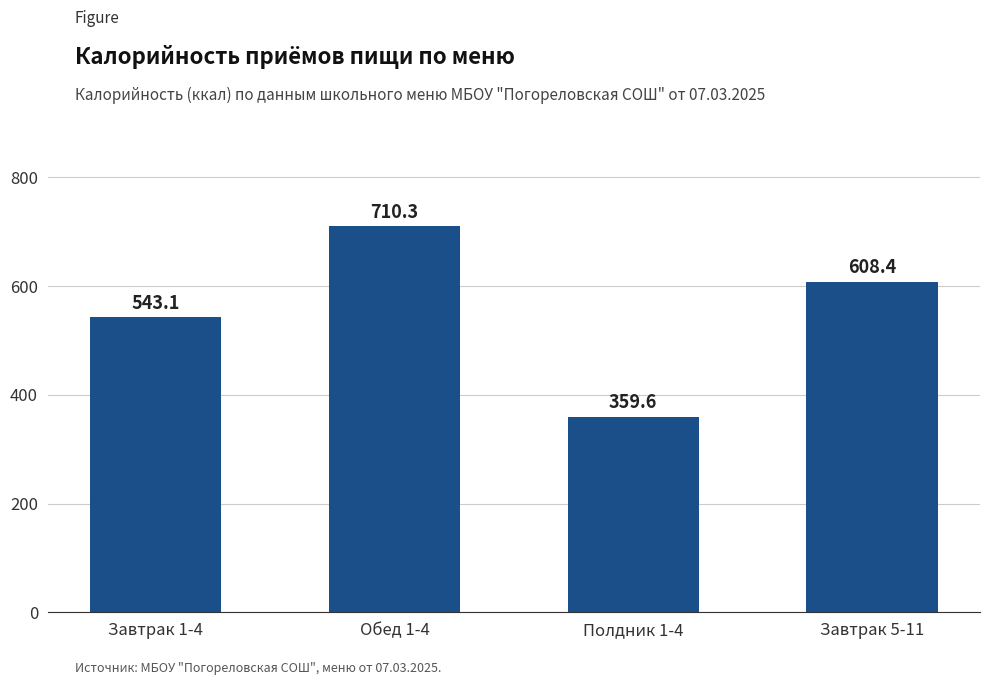

What is the sum of all values?

2221.4